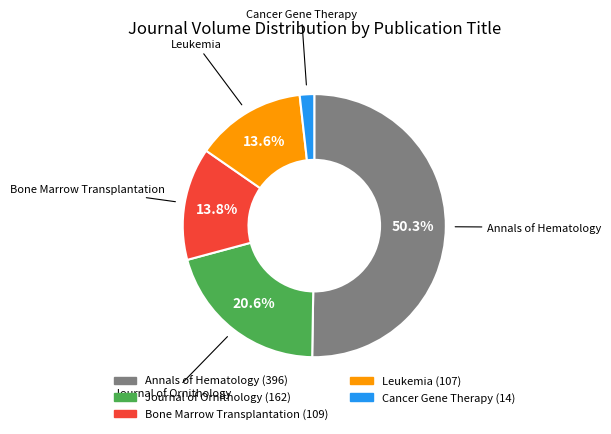

Combined, what portion of the pie is Leukemia and Annals of Hematology?

63.8%